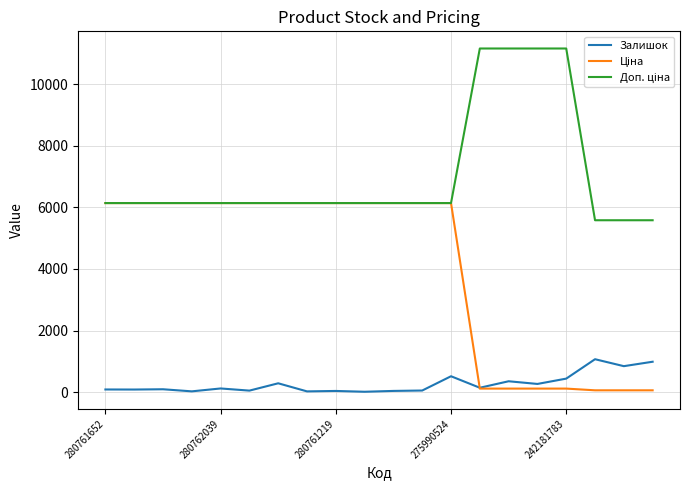

What is the maximum value shown in the chart?

11169.0